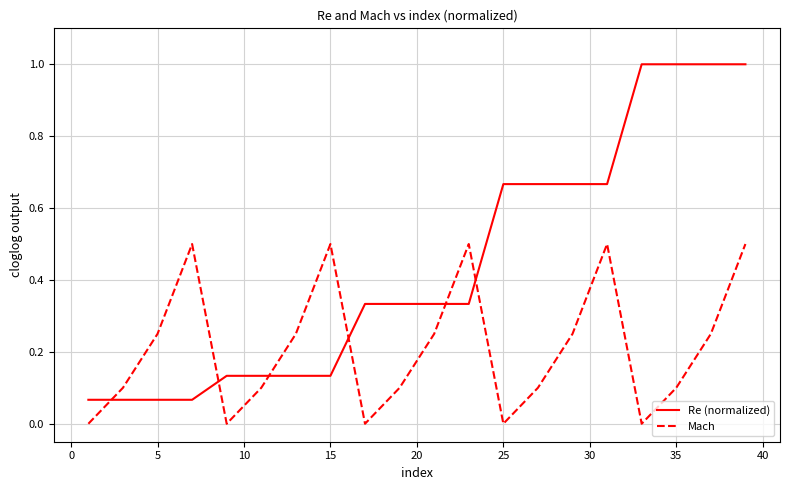

True or false: Mach and Re (normalized) intersect in this chart.

True